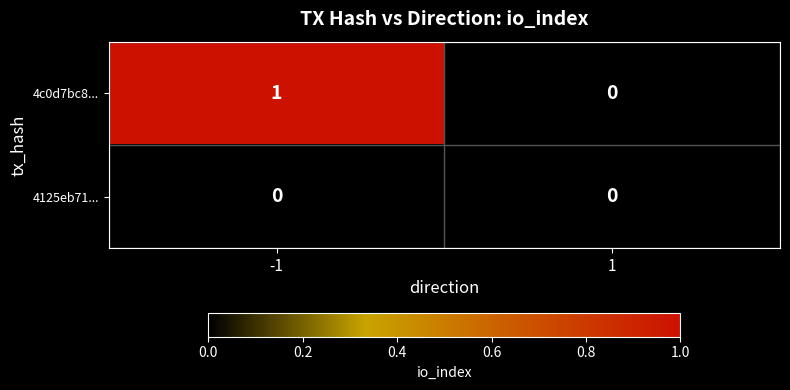

True or false: 4c0d7bc8... has a value of 0 at 1.

True